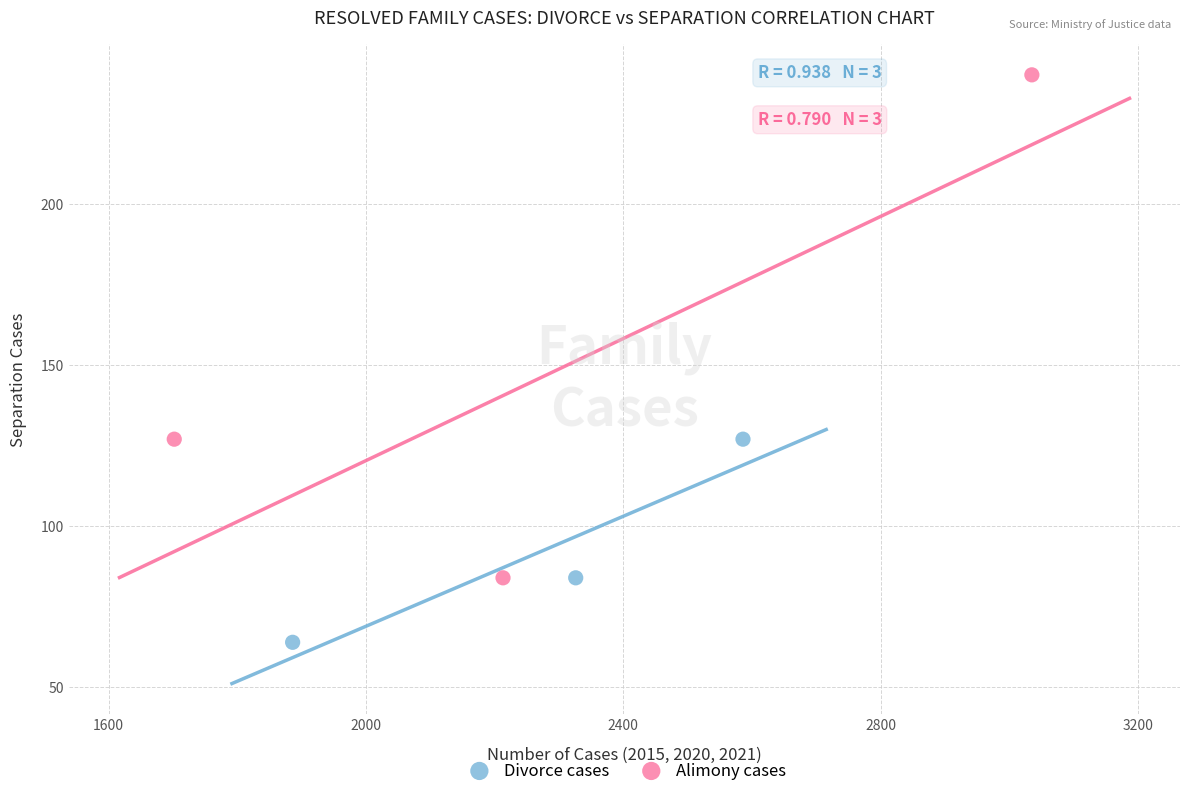

Which series has the widest spread of Y values?

Alimony cases